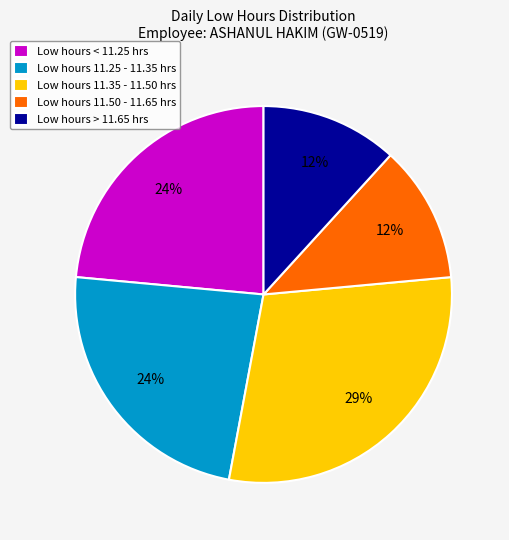

Is the sum of Low hours 11.25 - 11.35 hrs and Low hours > 11.65 hrs greater than half?

No